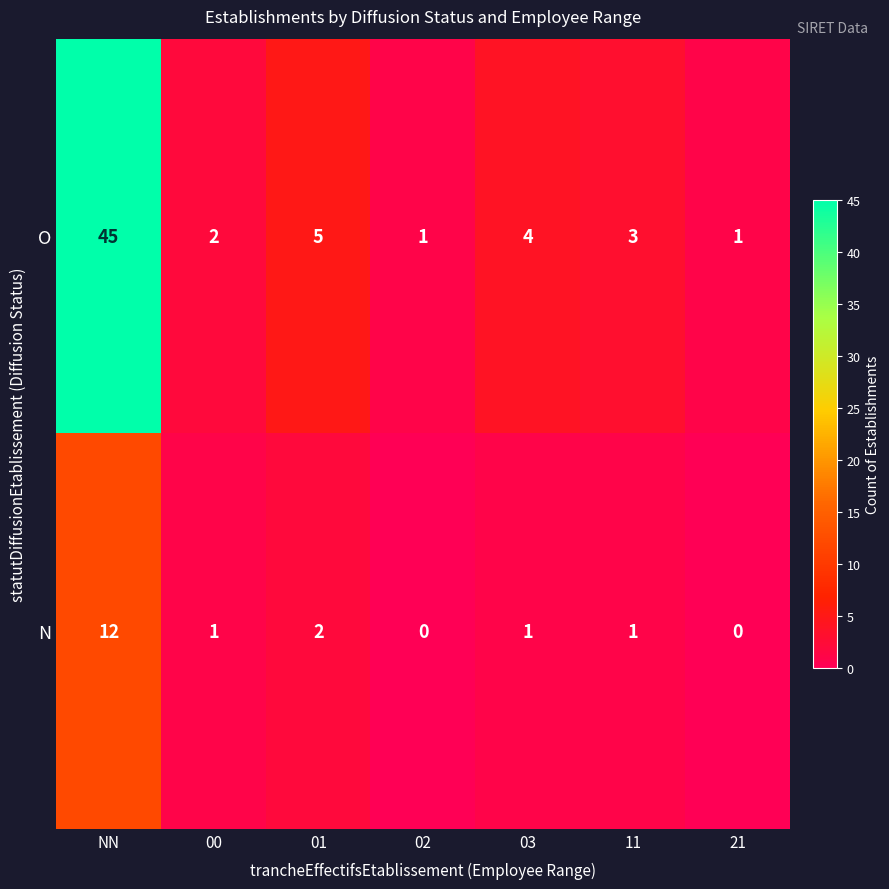

The value of N at 02 is 0. True or false?

True